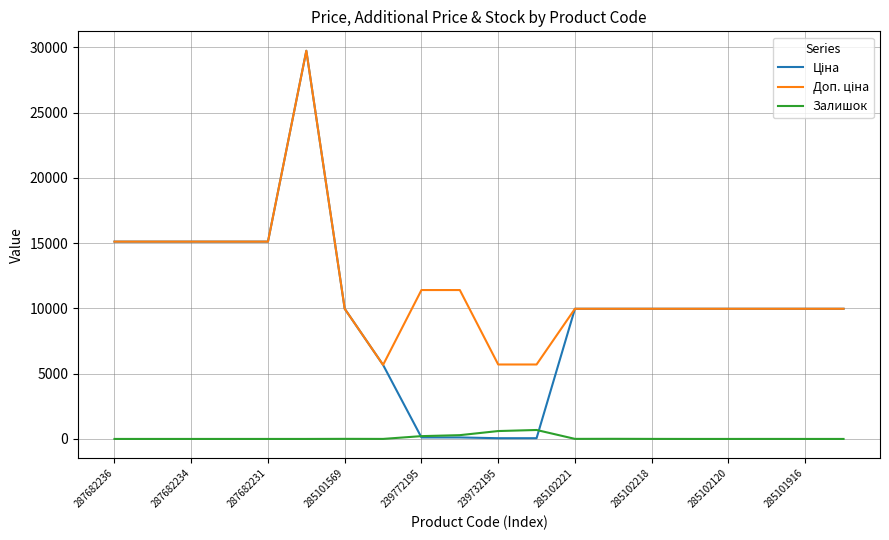

Reading left to right, list all the values displayed in this chart.

Ціна: 15120.0	15120.0	15120.0	15120.0	15120.0	29747.2	9975.0	5673.8	114.1	114.1	57.0	57.0	9975.0	9975.0	9975.0	9975.0	9975.0	9975.0	9975.0	9975.0
Доп. ціна: 15120.0	15120.0	15120.0	15120.0	15120.0	29747.2	9975.0	5673.8	11410.0	11410.0	5705.0	5705.0	9975.0	9975.0	9975.0	9975.0	9975.0	9975.0	9975.0	9975.0
Залишок: 0.0	0.0	0.0	0.0	0.0	0.0	7.0	2.0	215.0	290.0	605.0	686.0	5.0	9.0	3.0	0.0	0.0	1.0	0.0	0.0